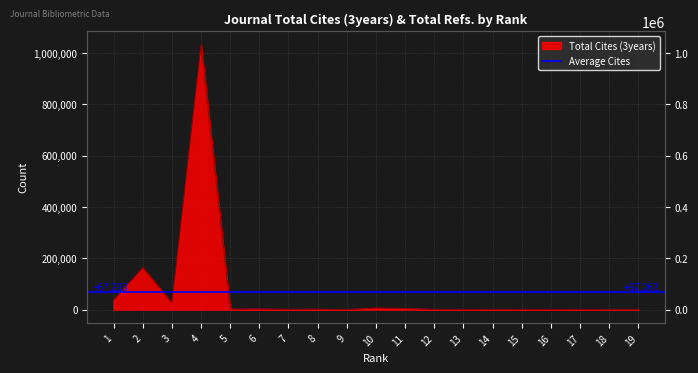

Reading left to right, transcribe all the data shown in this chart.

1=37139	2=163426	3=26014	4=1031906	5=1724	6=2576	7=853	8=1588	9=135	10=6225	11=4247	12=717	13=68	14=514	15=237	16=147	17=477	18=0	19=10